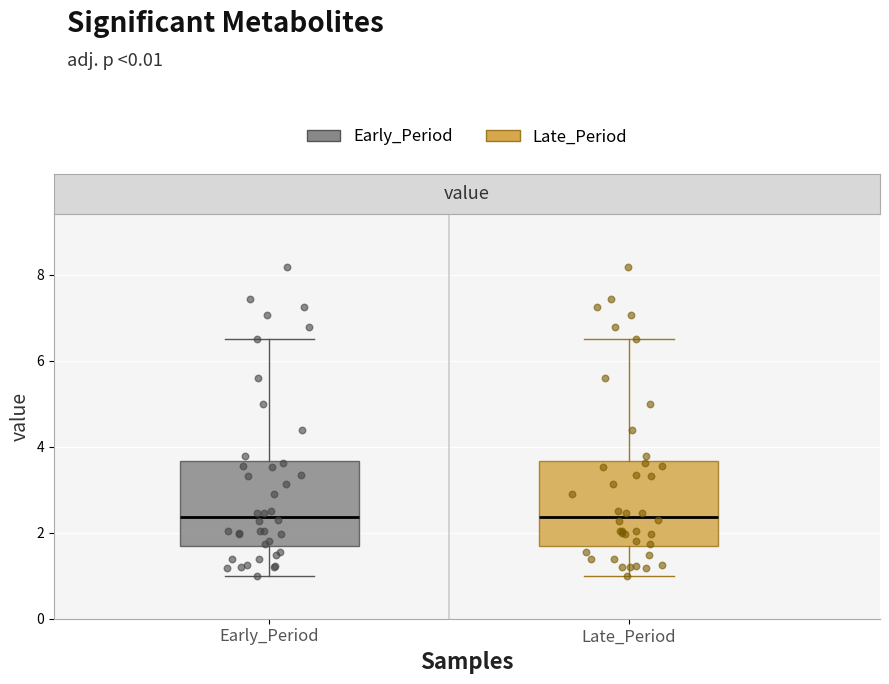

Where is the upper edge of the box for Early_Period on the y-axis? The values are not printed on the chart, so give them approximately, as read against the axis.

3.6